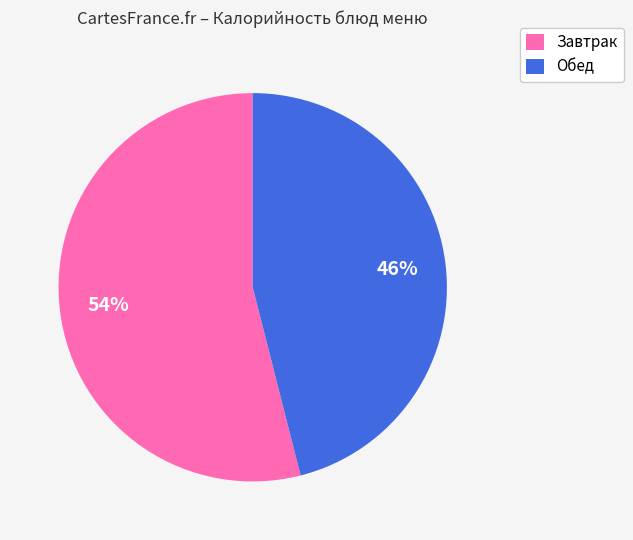

How many slices are in this pie chart?

2